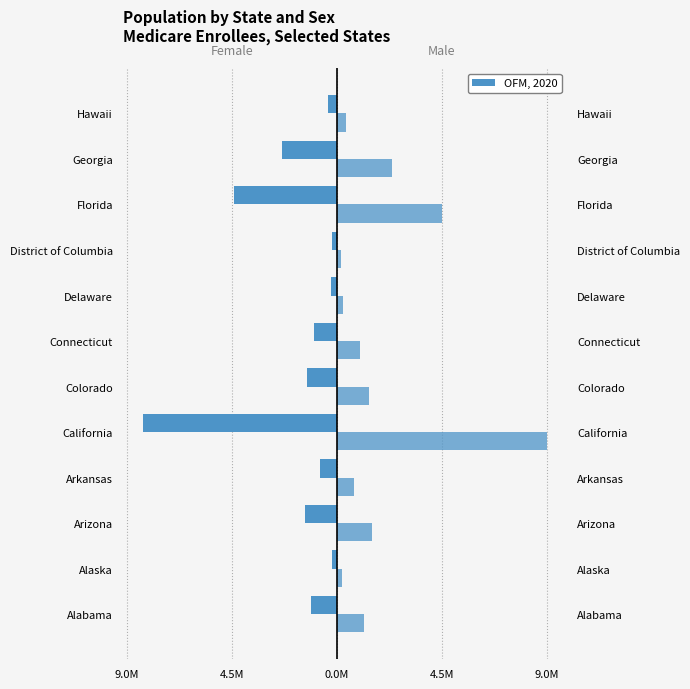

The Men - Total series shows 6.2 at Florida. True or false?

False